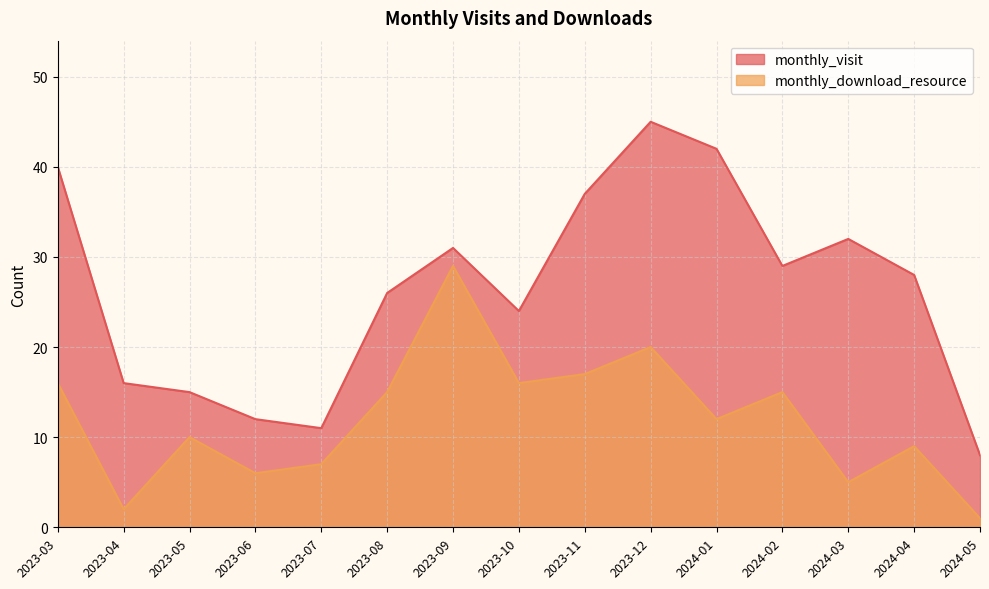

At which label does monthly_download_resource reach its minimum?

2024-05